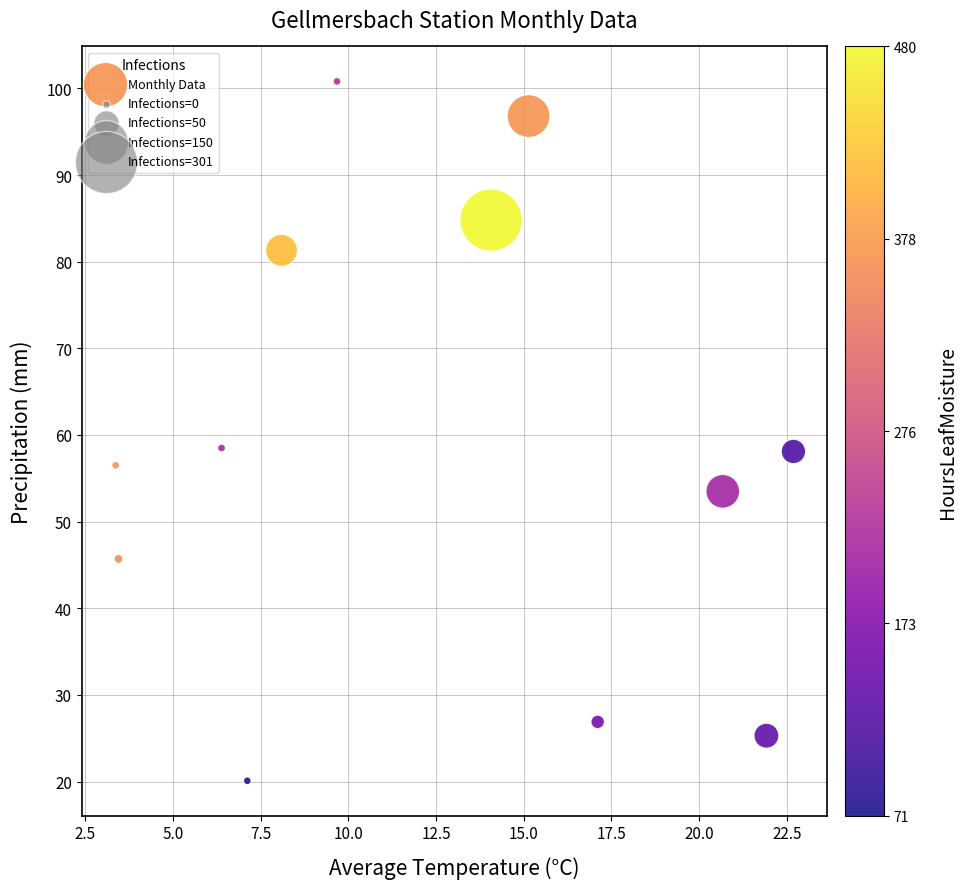

What is the range of X values (max minus min)?

19.3